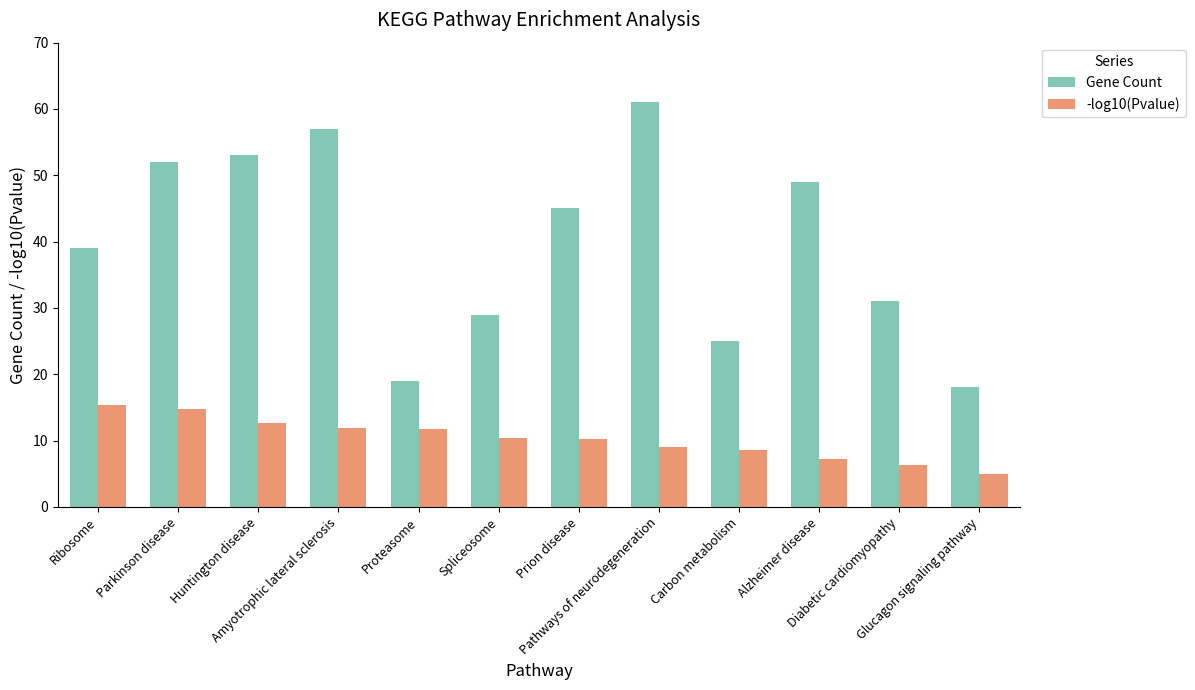

Rank the series by their maximum value, from lowest to highest.

-log10(Pvalue), Gene Count